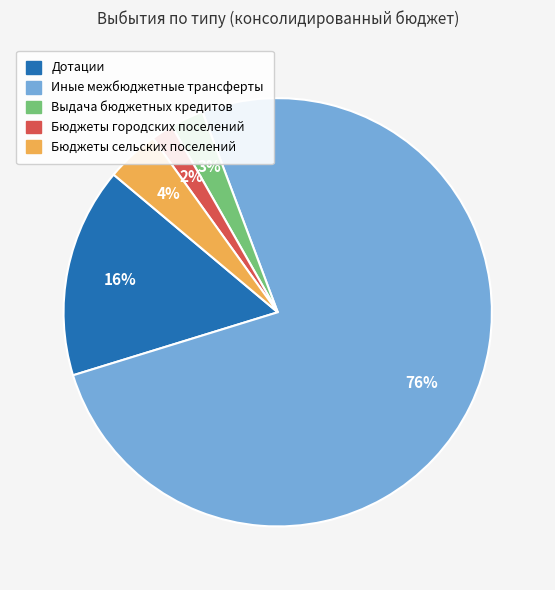

Is the sum of Бюджеты городских поселений and Иные межбюджетные трансферты greater than half?

Yes